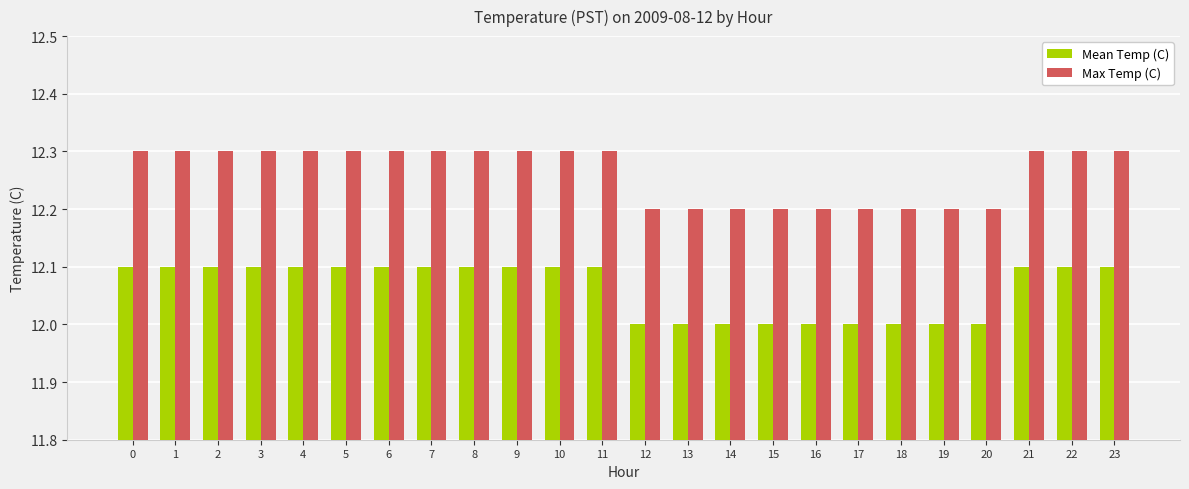

What is the lowest value of the Max Temp (C) series?

12.2